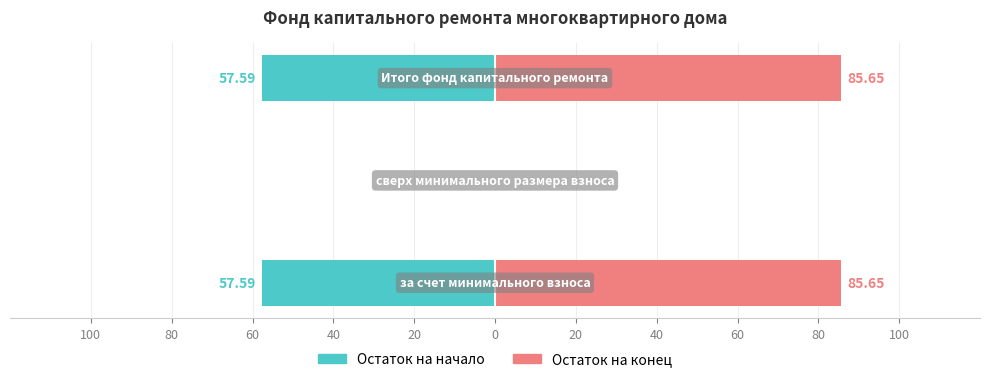

What is the greatest value displayed?

85.7